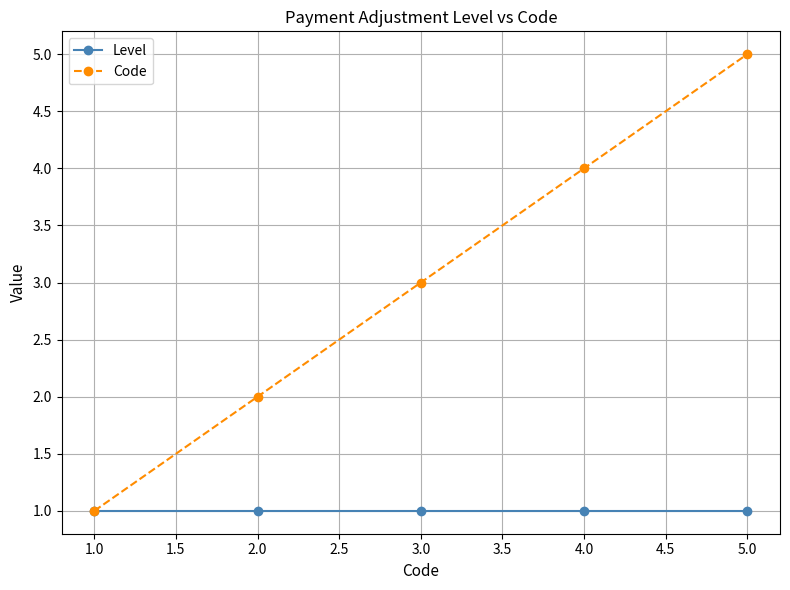

What is the sum of all Code values?

15